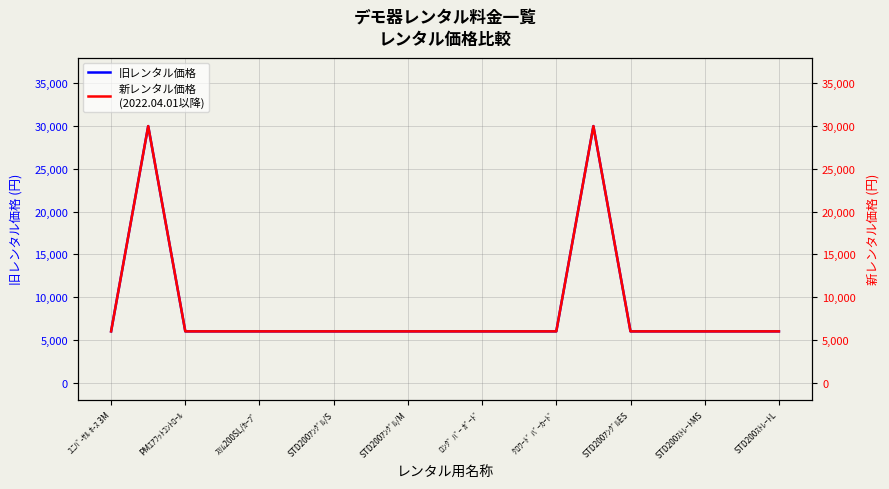

What is the sum of all 旧レンタル価格 values?

162000